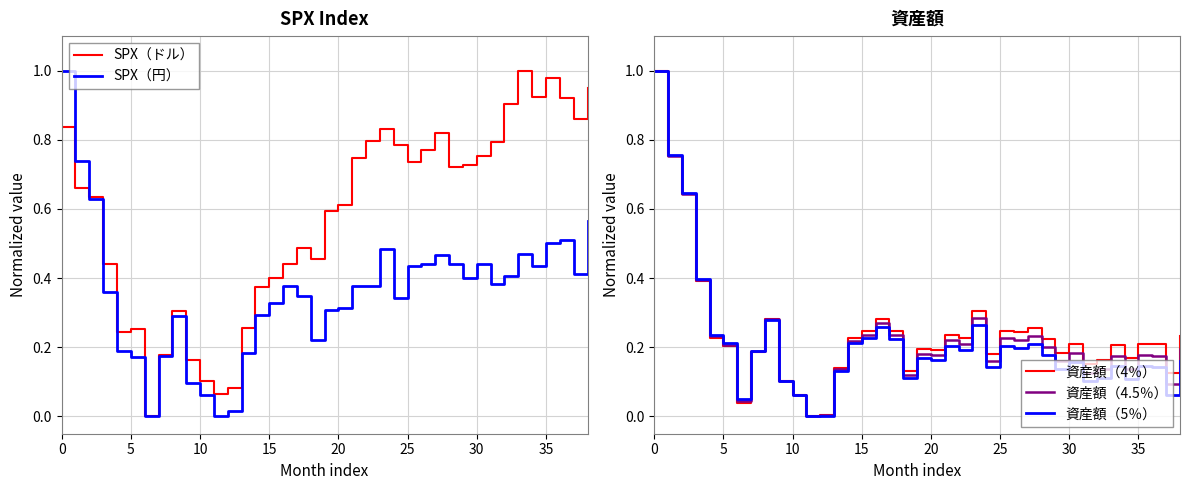

Which category has the highest value in the SPX（ドル） series?

33